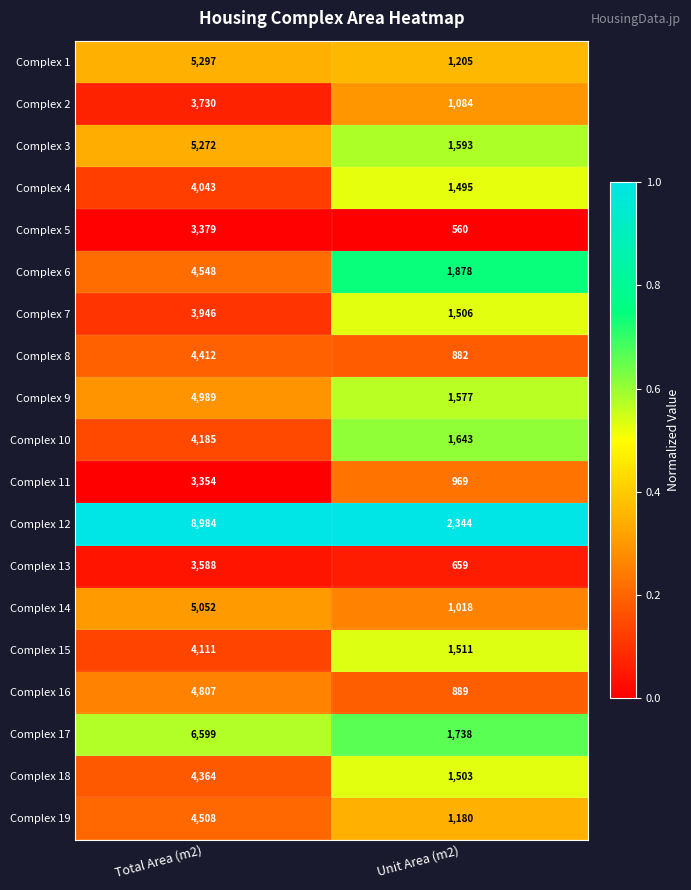

At Unit Area (m2), list the series in order from smallest to largest.

Complex 5, Complex 13, Complex 8, Complex 16, Complex 11, Complex 14, Complex 2, Complex 19, Complex 1, Complex 4, Complex 18, Complex 7, Complex 15, Complex 9, Complex 3, Complex 10, Complex 17, Complex 6, Complex 12